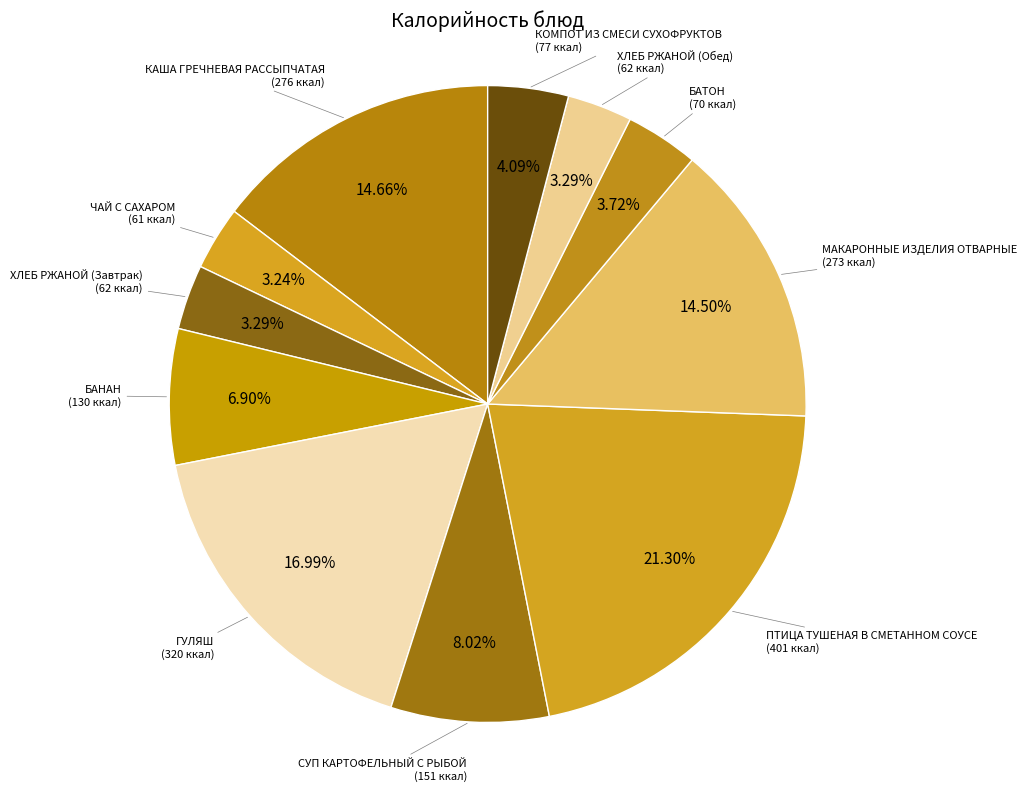

What percentage is the КОМПОТ ИЗ СМЕСИ СУХОФРУКТОВ slice, to the nearest percent?

4%